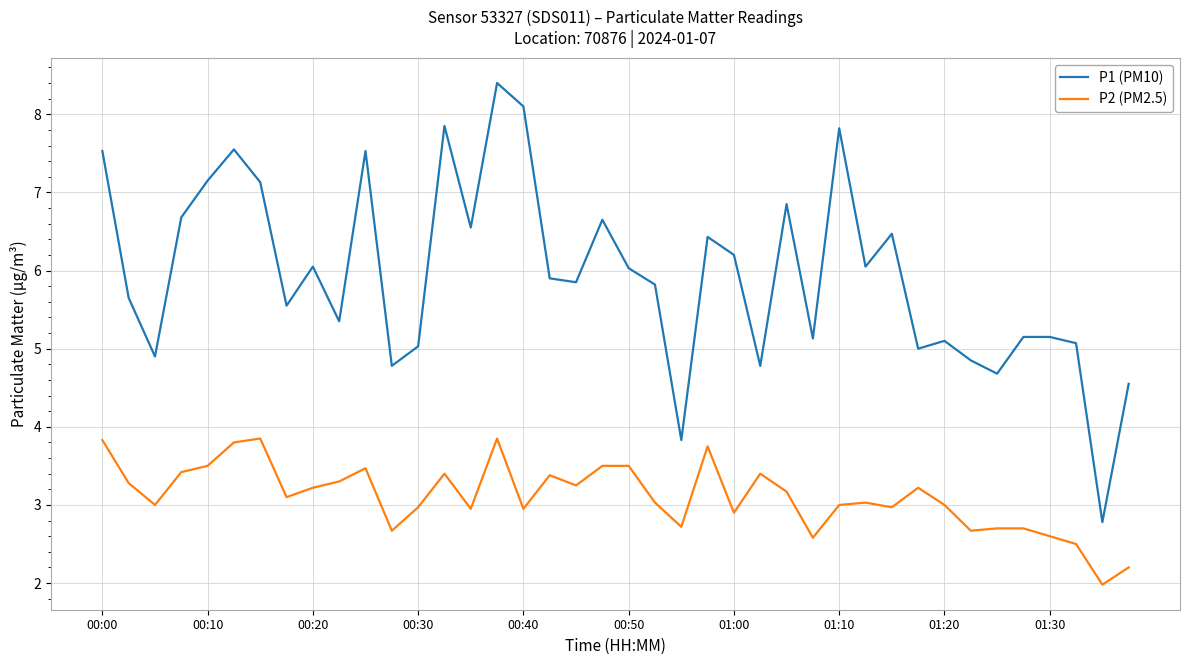

Does the chart display data point markers on the line(s)?

No